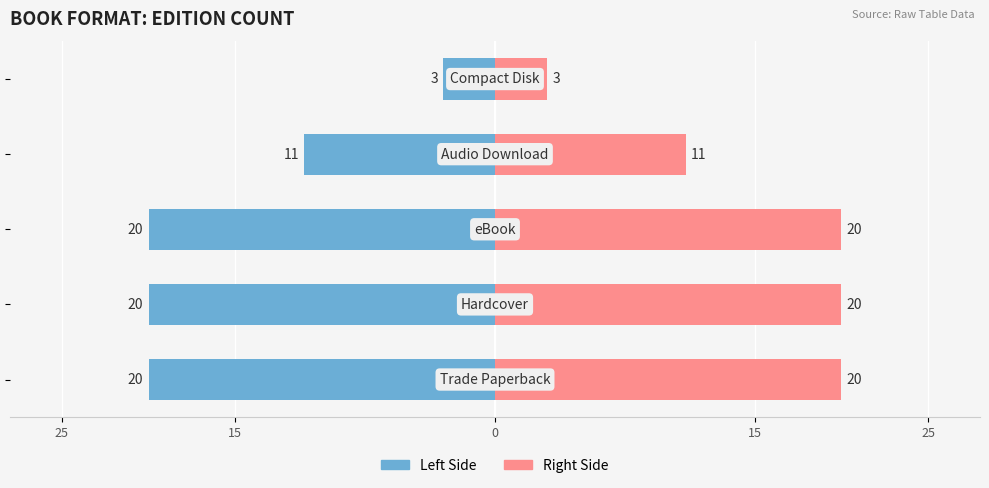

True or false: Count (left) has a value of -4 at 15.

False